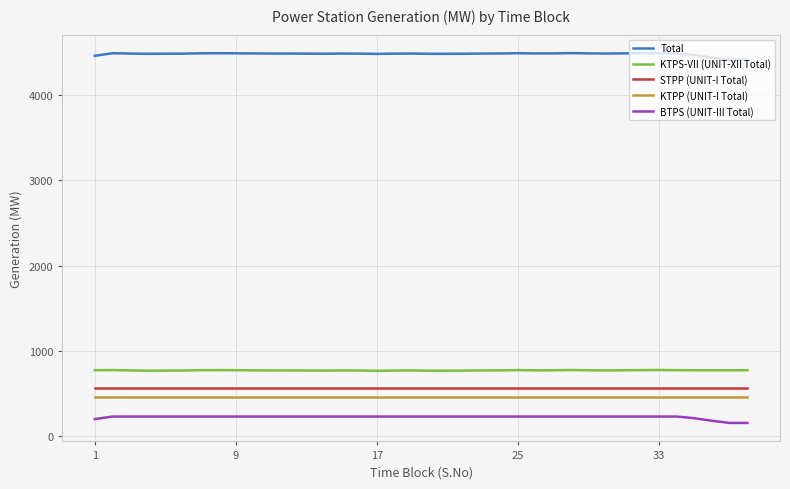

List the series in order of their peak value, highest first.

Total, KTPS-VII (UNIT-XII Total), STPP (UNIT-I Total), KTPP (UNIT-I Total), BTPS (UNIT-III Total)